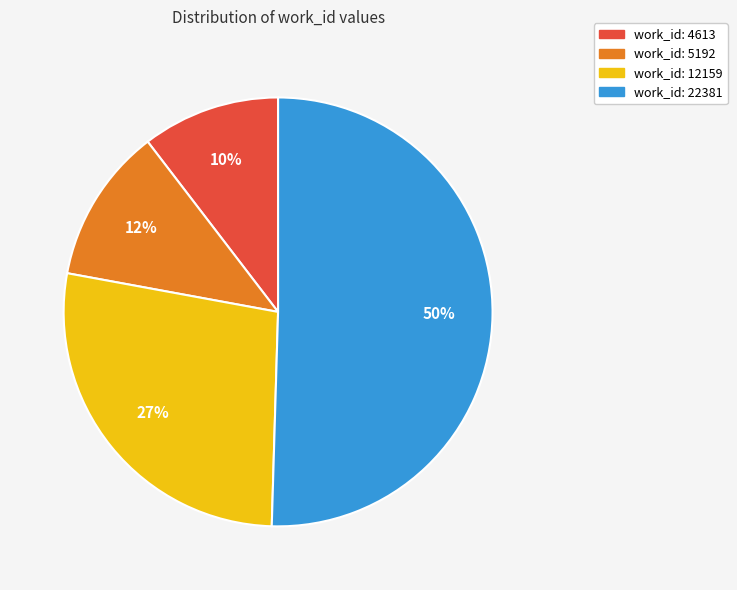

What percentage is the work_id: 5192 slice, to the nearest percent?

12%